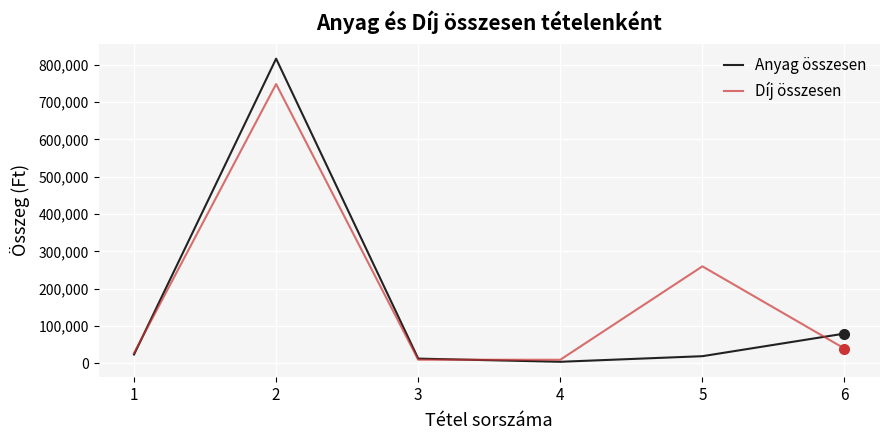

Which series changed the most between 2 and 5?

Anyag összesen